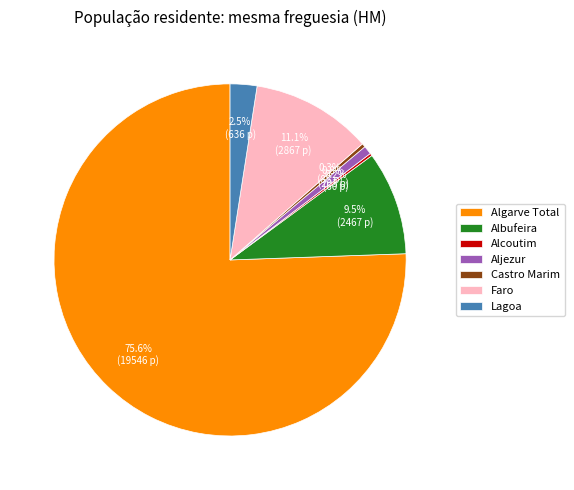

The Albufeira slice represents 1% of the pie. True or false?

False